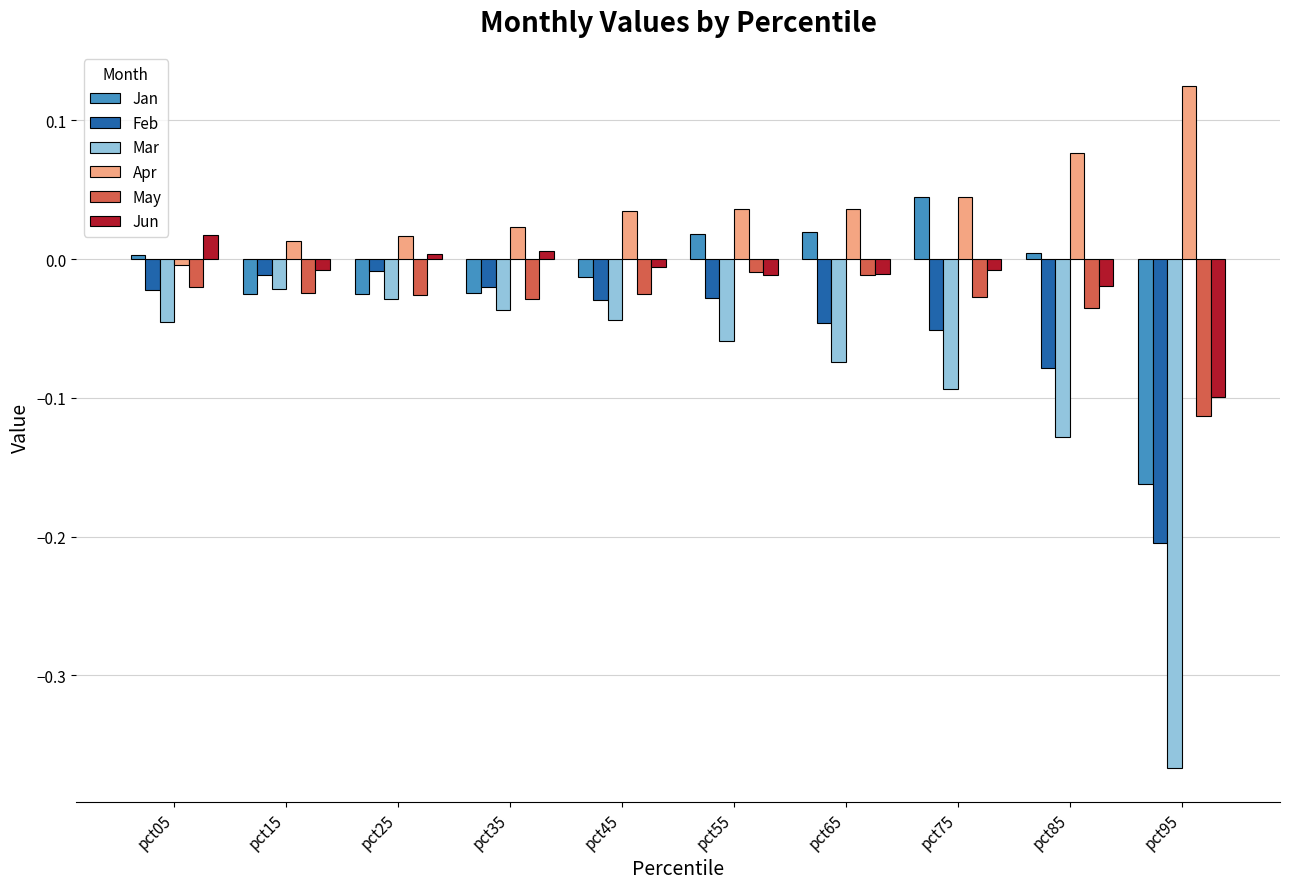

Which series has the largest range (max minus min)?

Mar